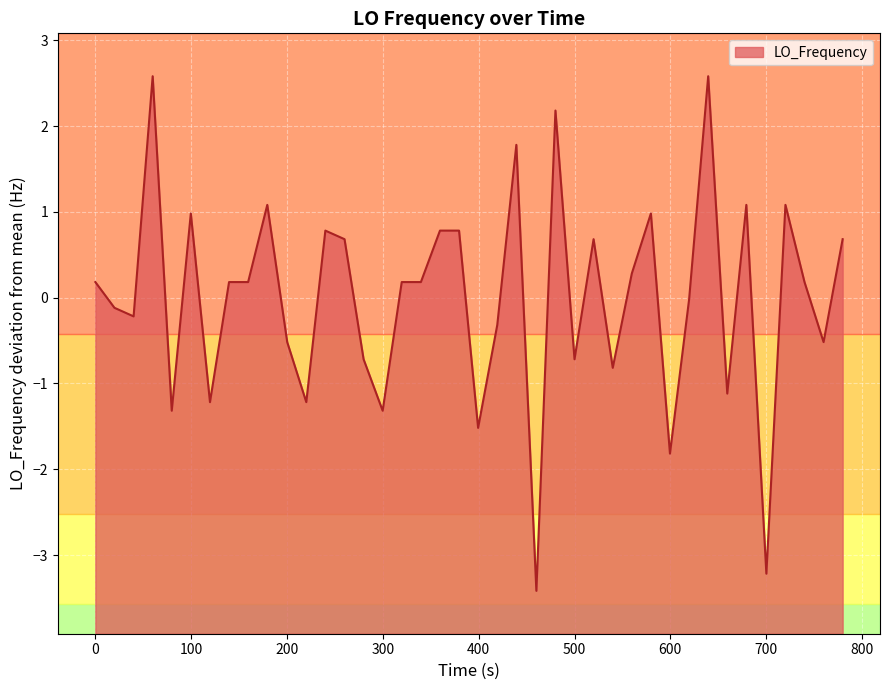

Is it true that the value at 500 is -1.3?

False